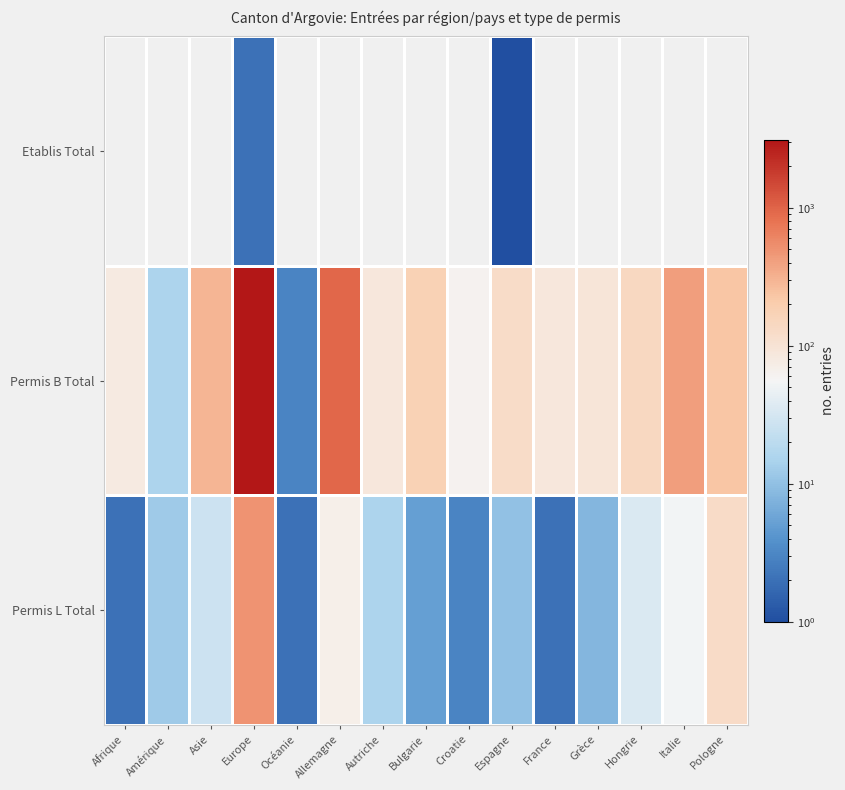

At which category is the sum across all series the highest?

Europe